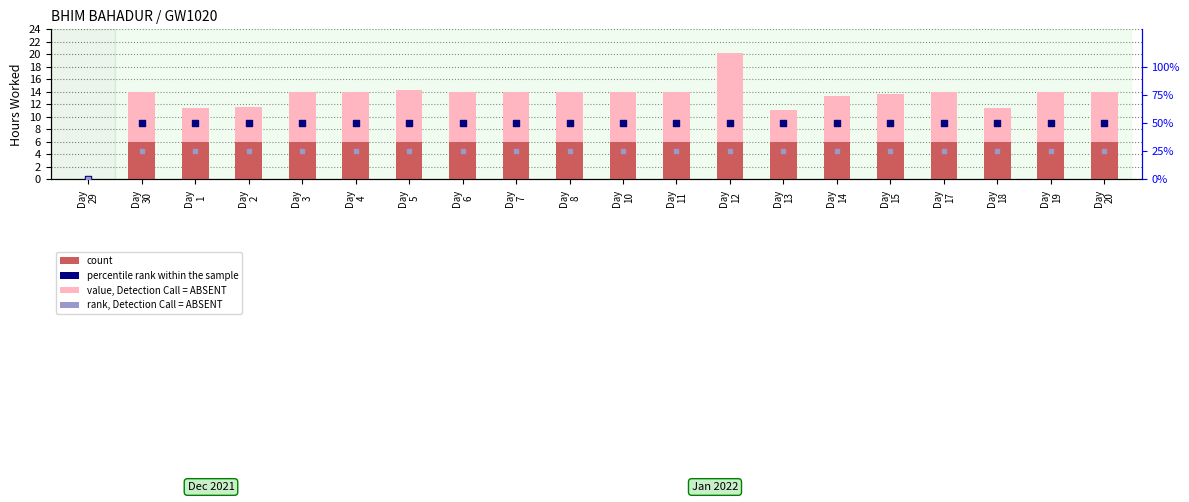

Which series has the largest Y range (max minus min)?

percentile rank within the sample